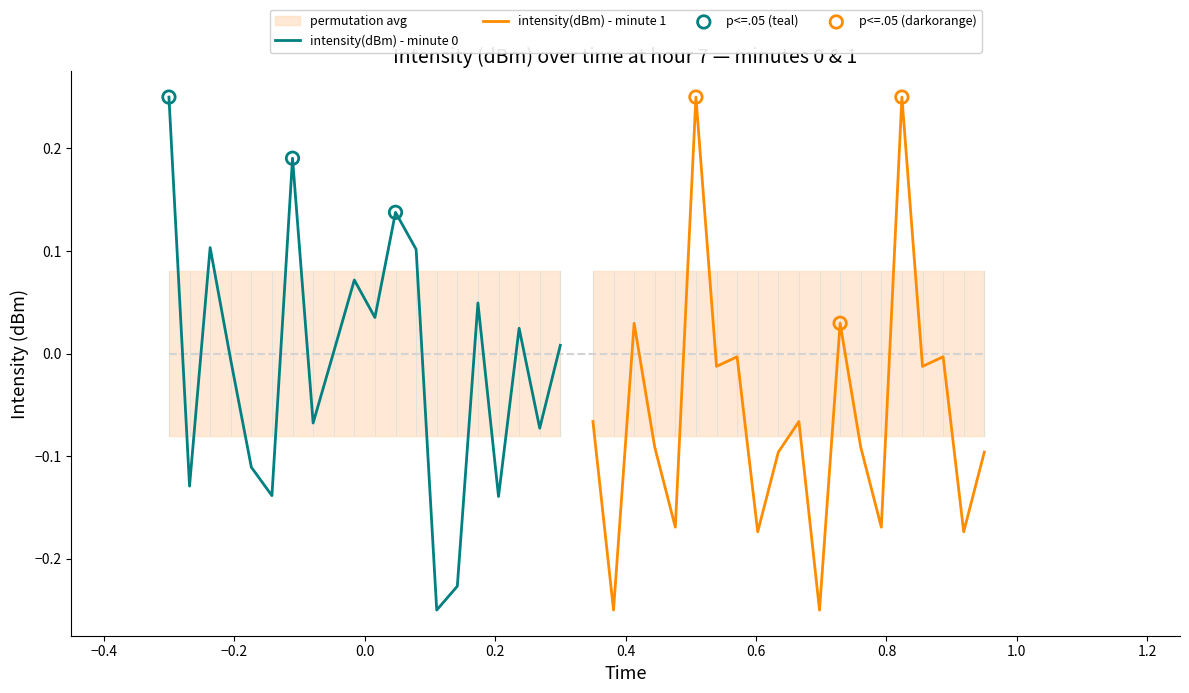

Which series reaches the maximum Y coordinate?

intensity(dBm) - minute 0